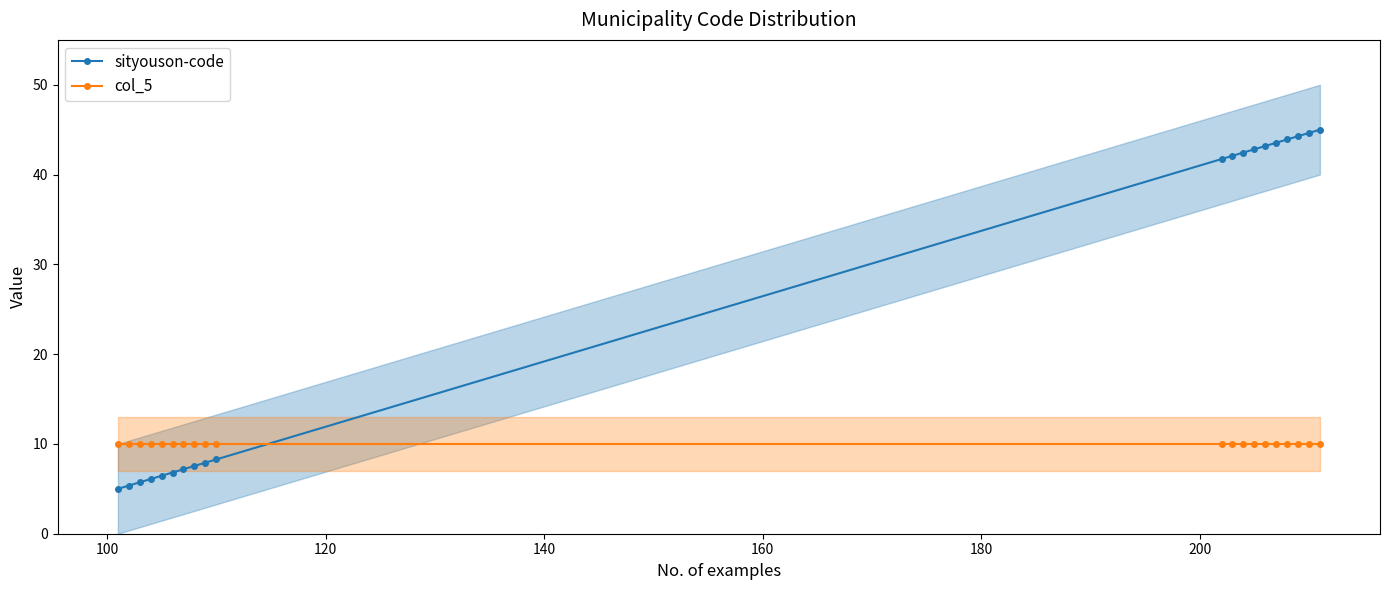

How many lines are shown in the chart?

2